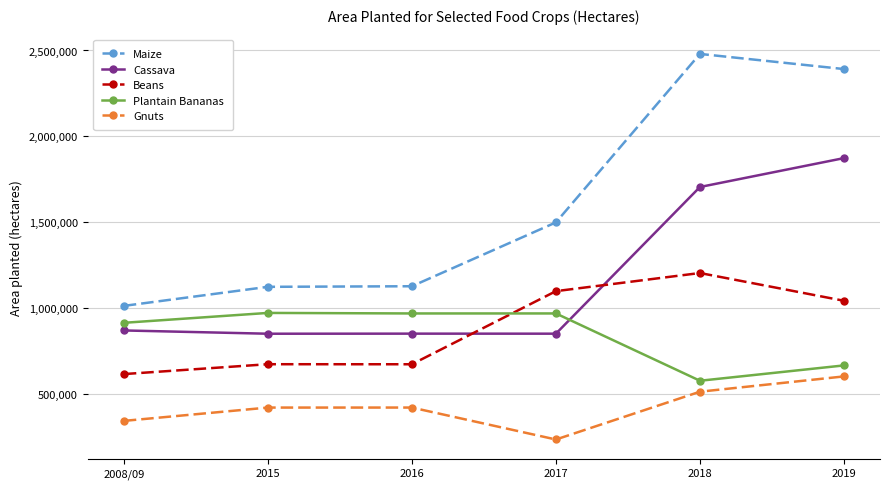

Where does the Beans series first go above 1044000?

2017